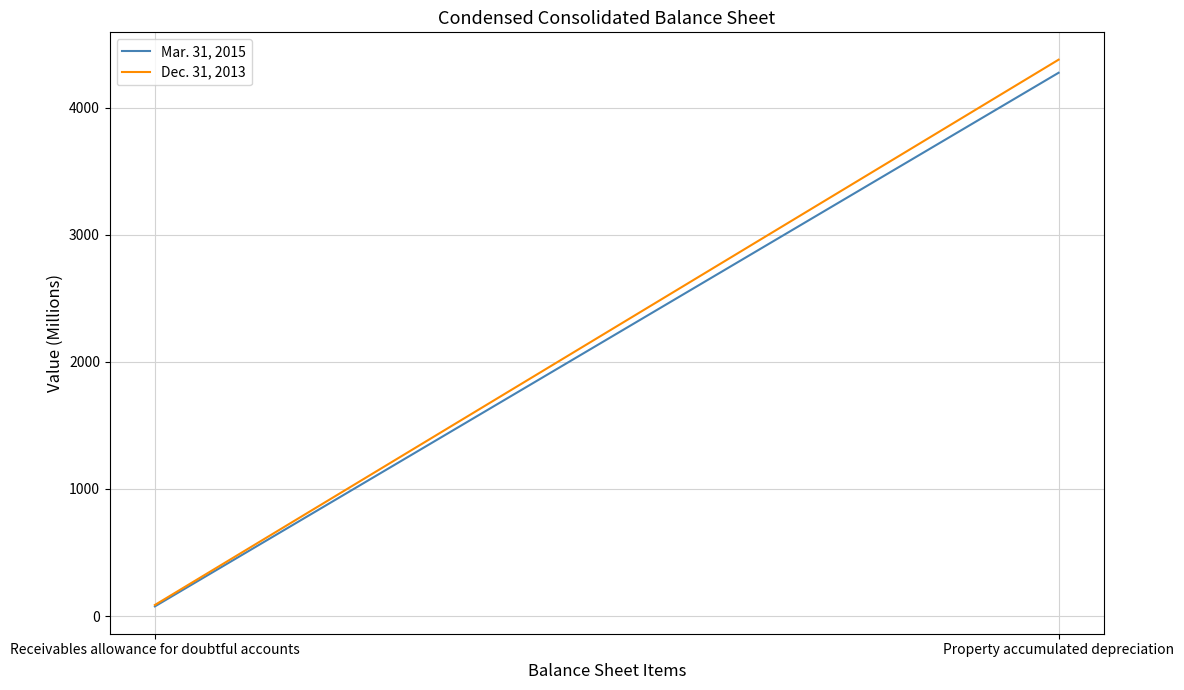

How many lines are shown in the chart?

2